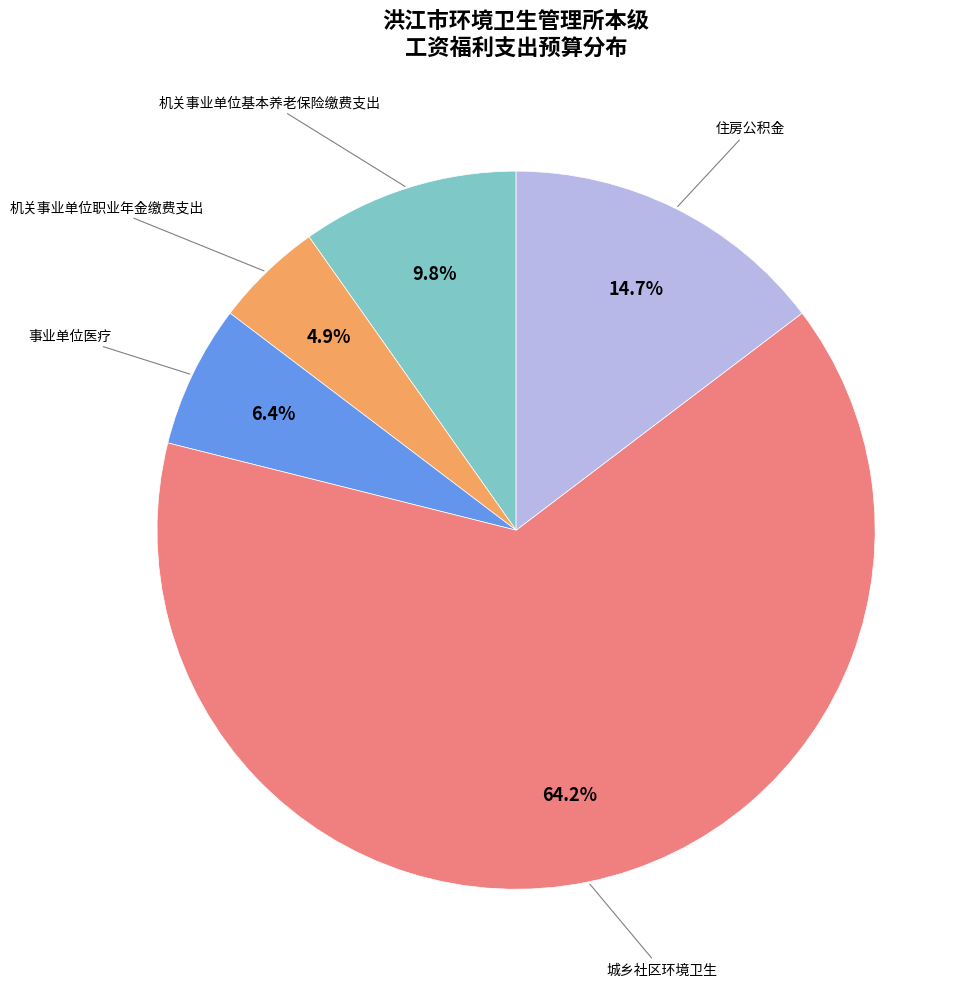

Is there a majority slice in this chart?

Yes